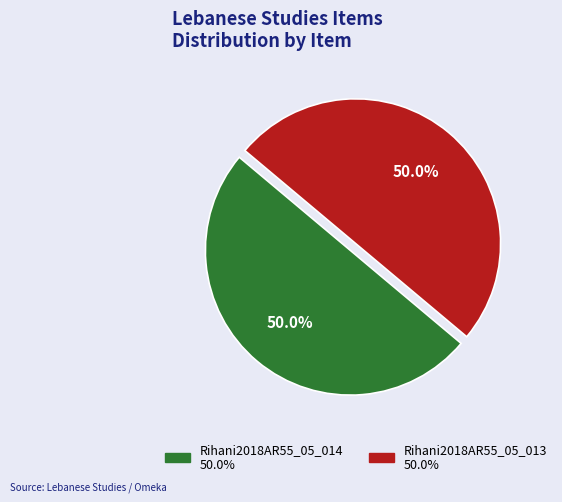

Is it true that Rihani2018AR55_05_014 is 45% of the pie?

False